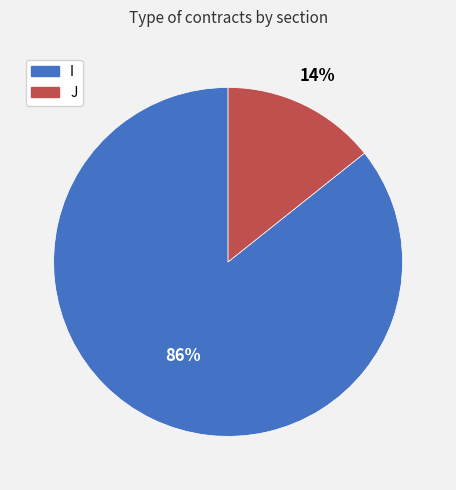

To the nearest percent, what portion does J represent?

14%